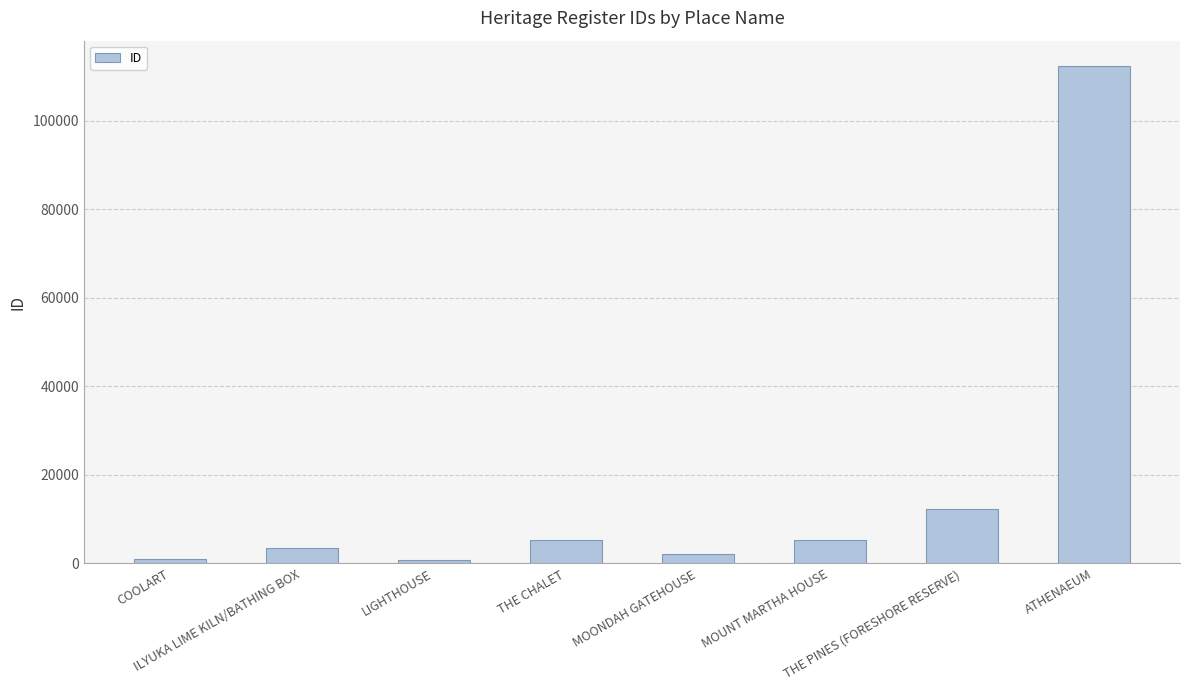

What is the sum of all values?

142929